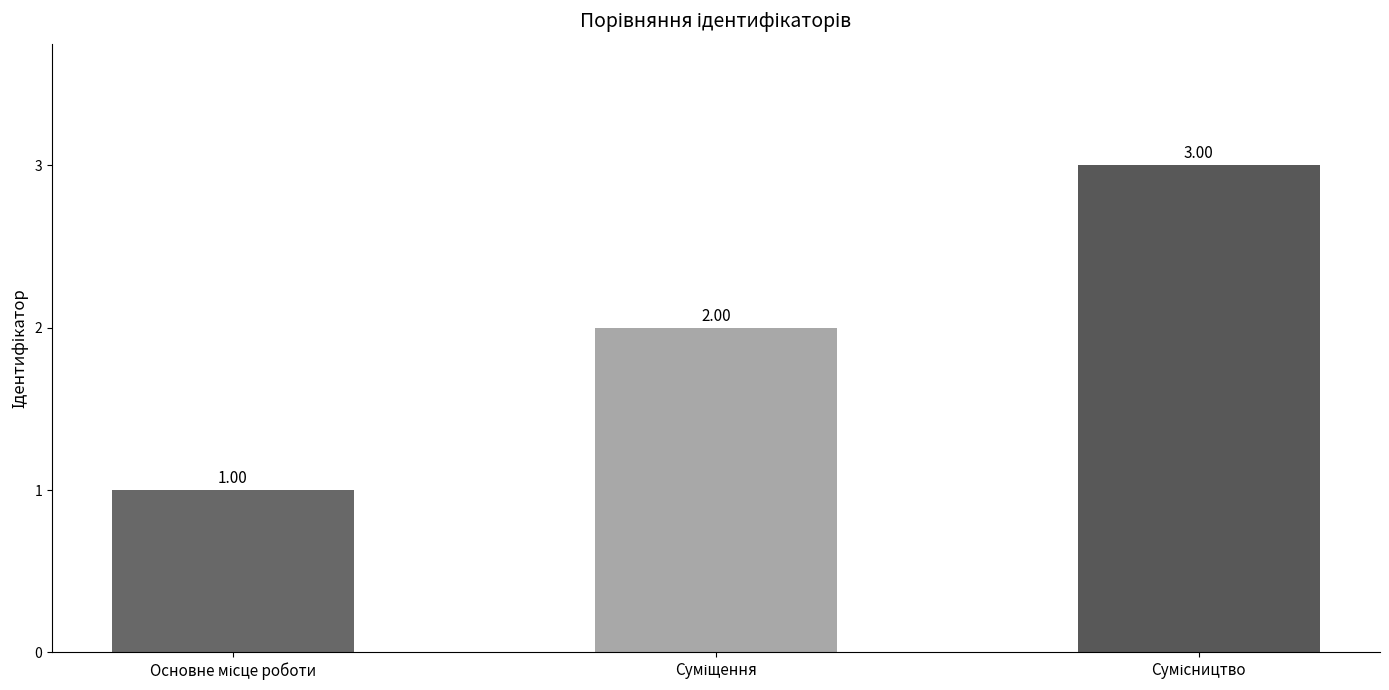

List the labels in order of value, largest first.

Сумісництво, Суміщення, Основне місце роботи